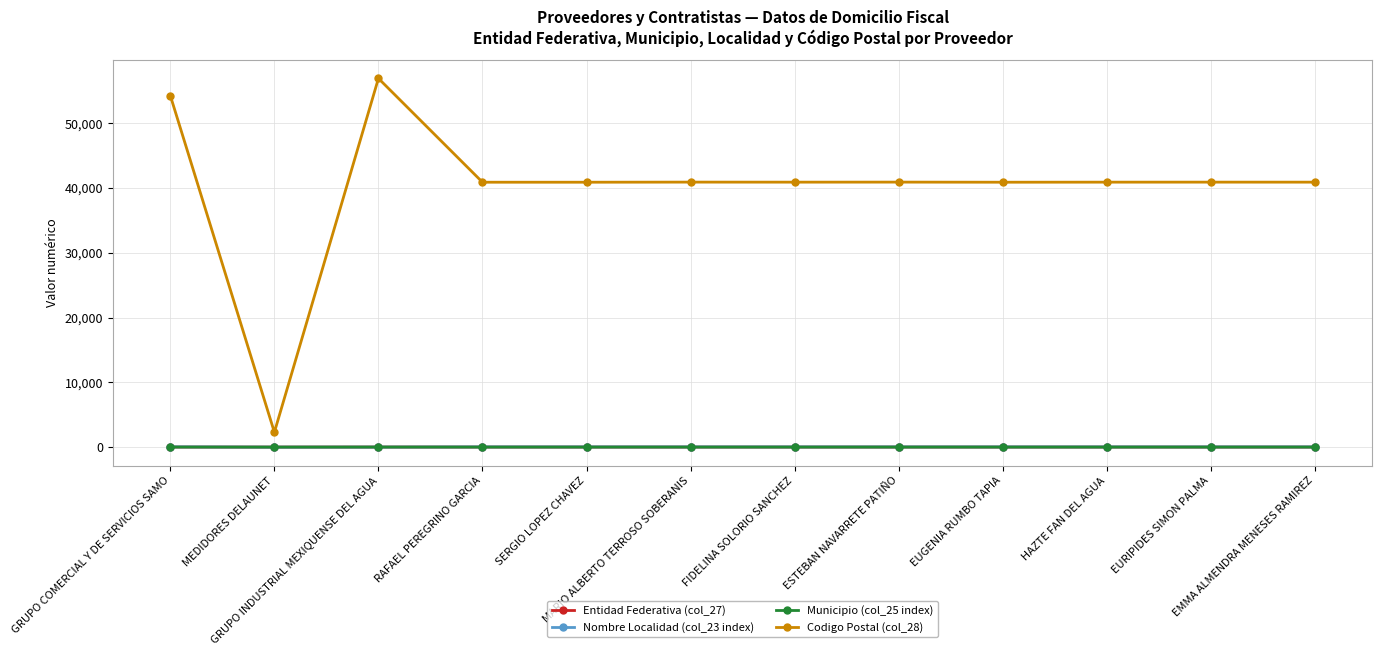

The value of Entidad Federativa (col_27) at EUGENIA RUMBO TAPIA is 12. True or false?

True